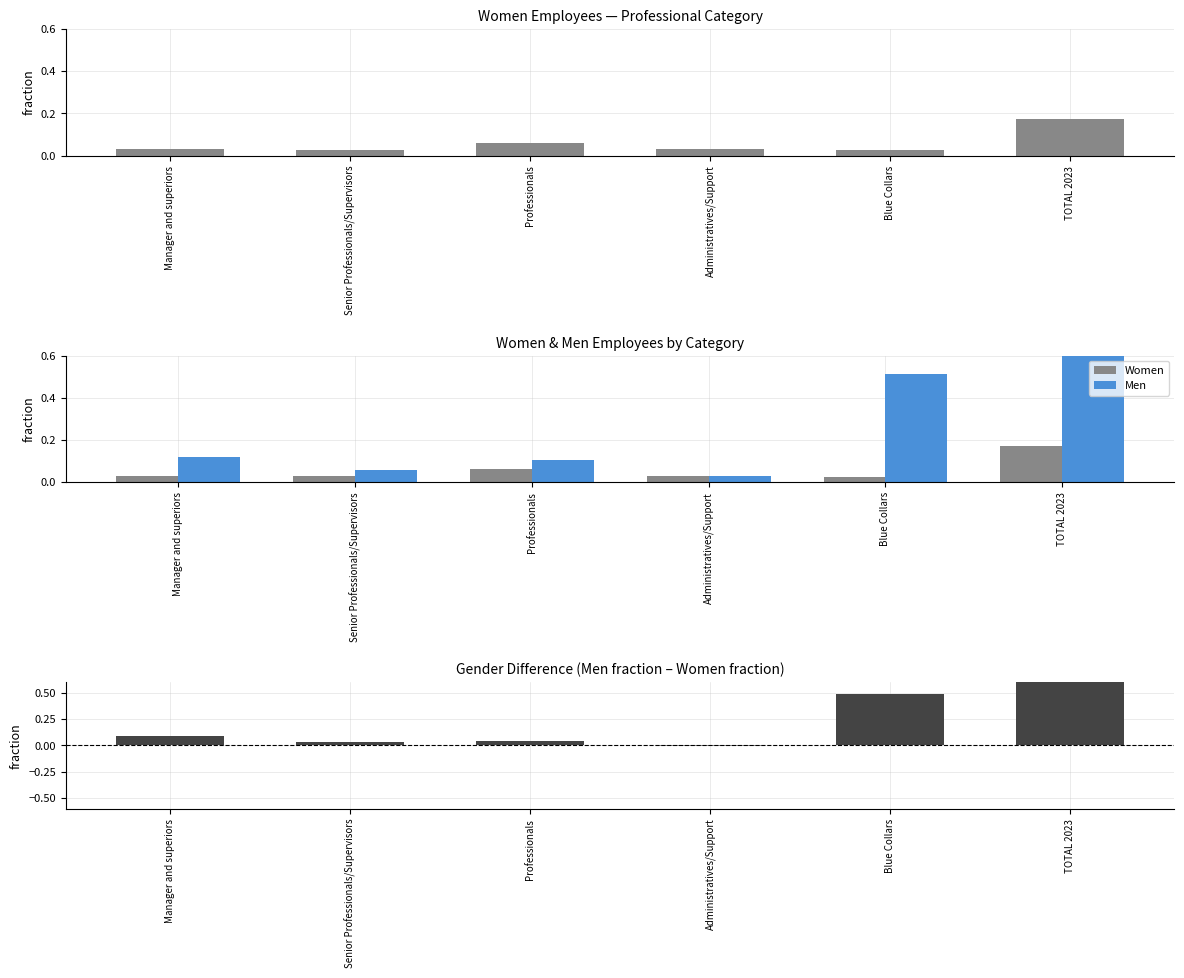

What is the difference between the maximum and minimum values in the Men - Women (fraction) series?

0.7